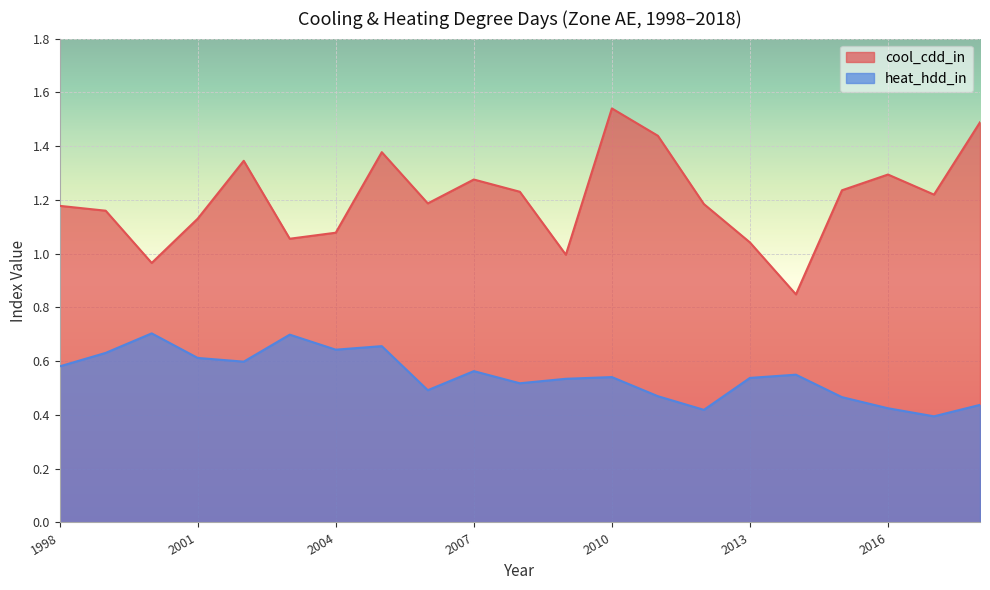

True or false: cool_cdd_in and heat_hdd_in cross at least once.

False